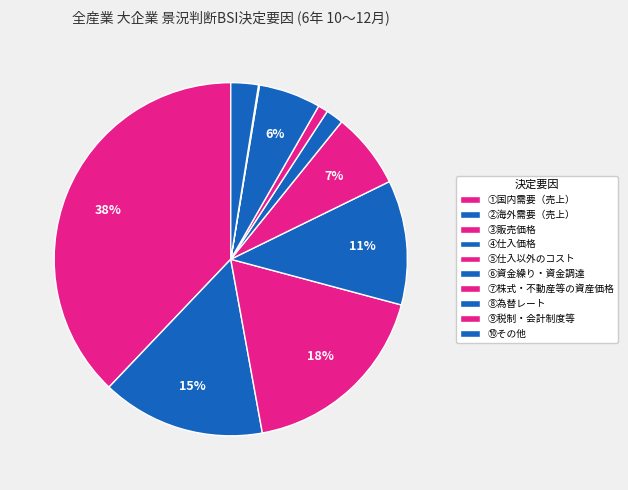

Between ⑩その他 and ⑤仕入以外のコスト, which is larger?

⑤仕入以外のコスト